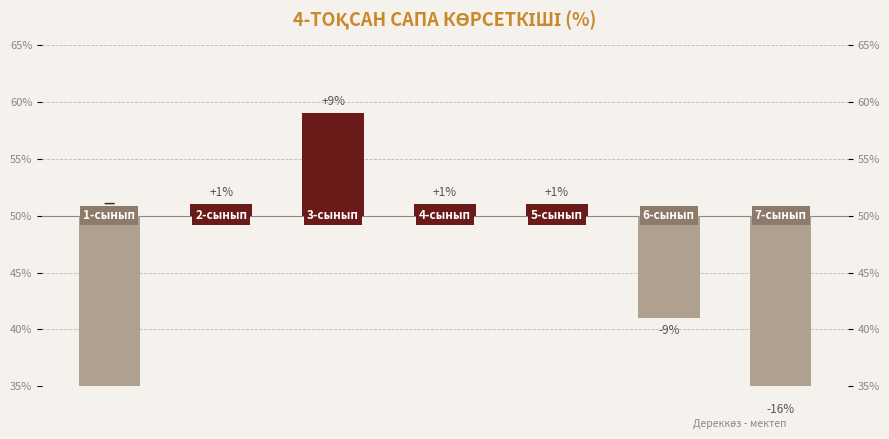

How many distinct data groups are displayed?

1